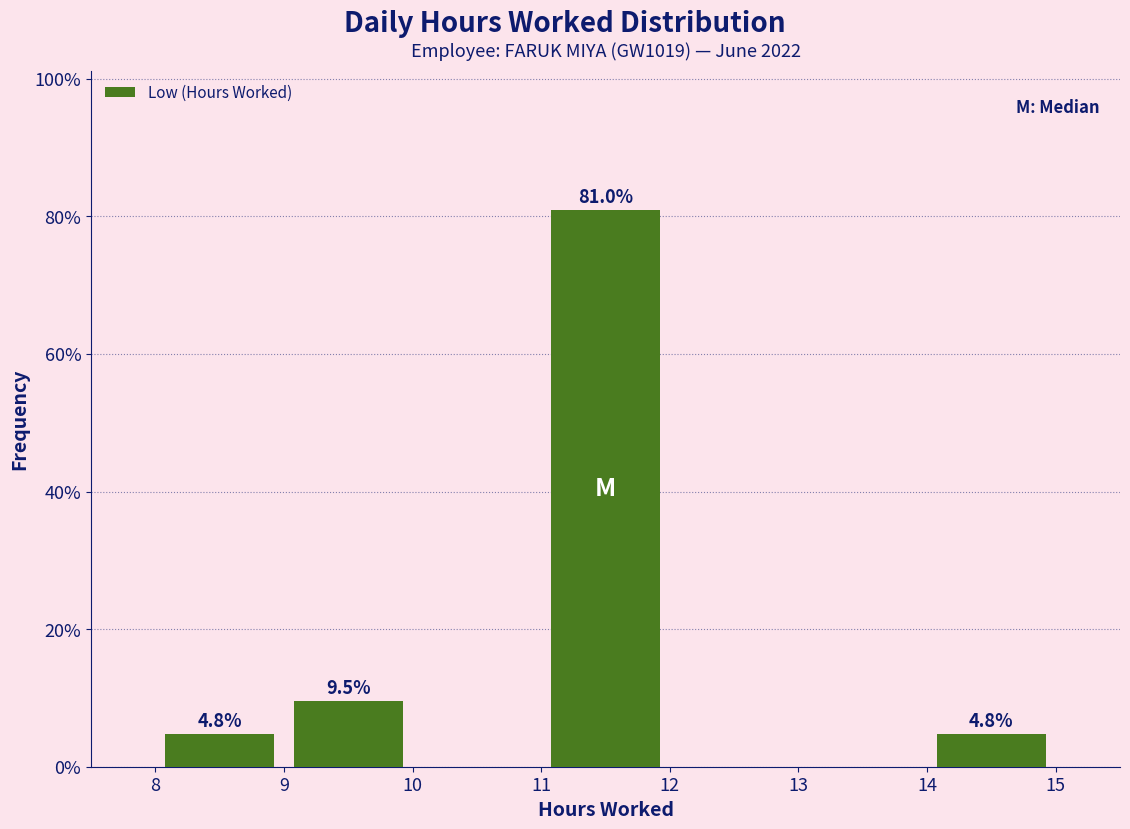

Over which range of the x-axis is the bar tallest?

11 to 12